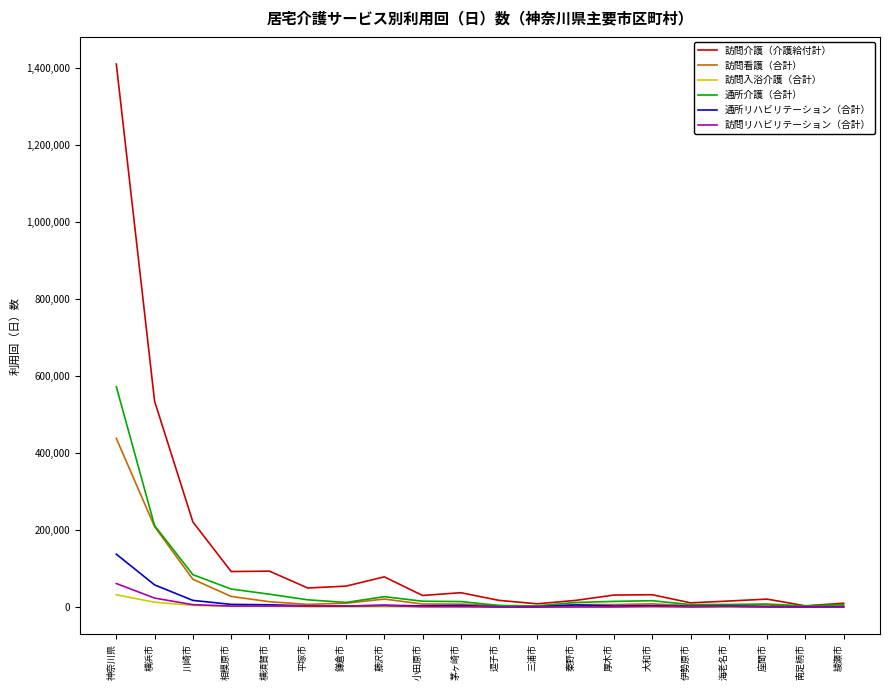

The 通所リハビリテーション（合計） series shows 3031 at 鎌倉市. True or false?

True